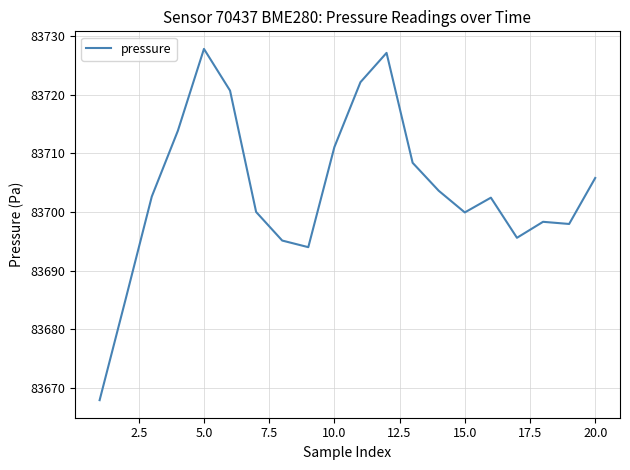

What is the sum of all values?

1674079.6